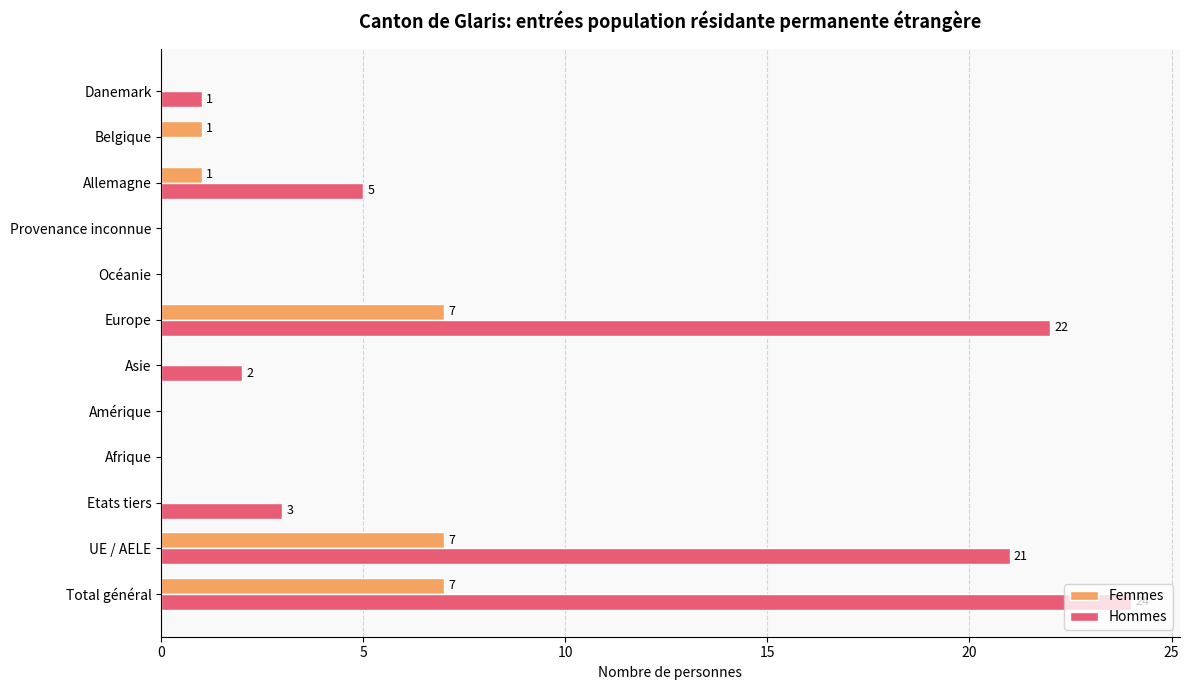

What is the maximum value for Hommes?

24